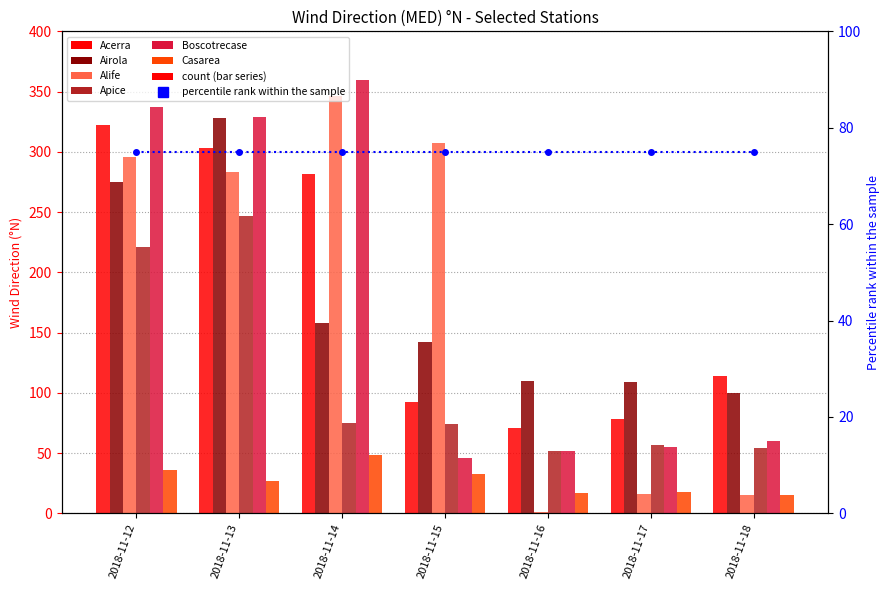

The Airola series shows 26 at 2018-11-17. True or false?

False